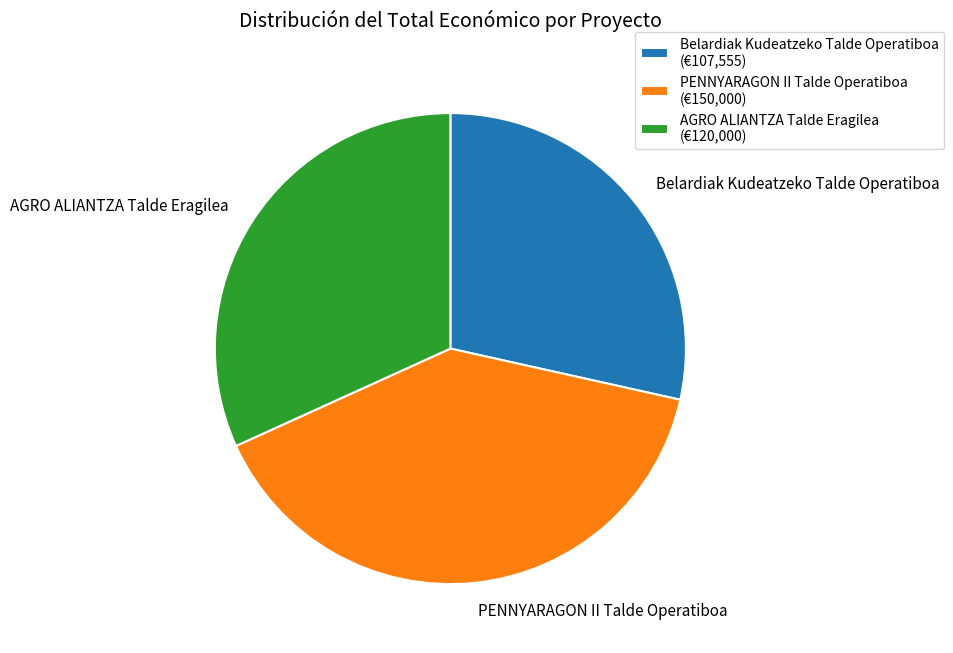

What is the ratio of the value at AGRO ALIANTZA Talde Eragilea to the value at PENNYARAGON II Talde Operatiboa?

0.8